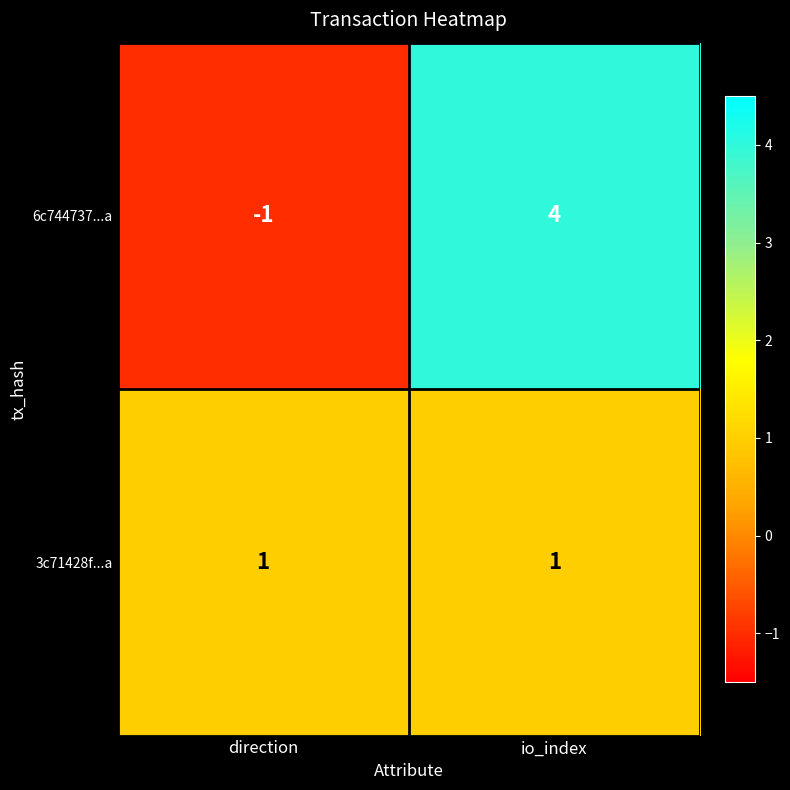

Which label corresponds to the smallest value in the chart?

direction